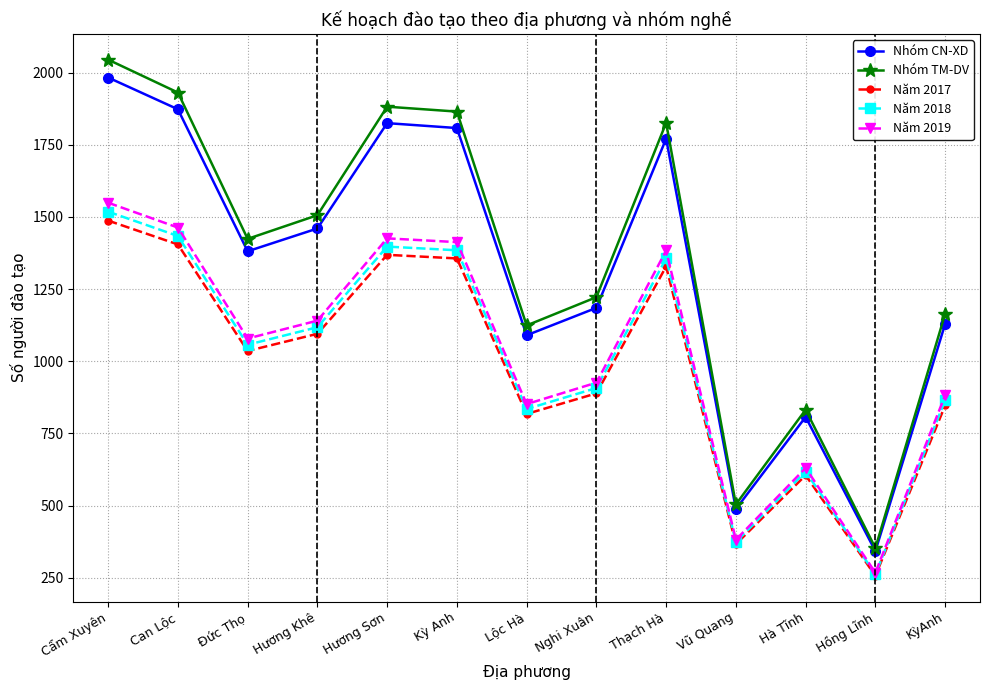

At which label does Năm 2018 first exceed 1057?

Cẩm Xuyên